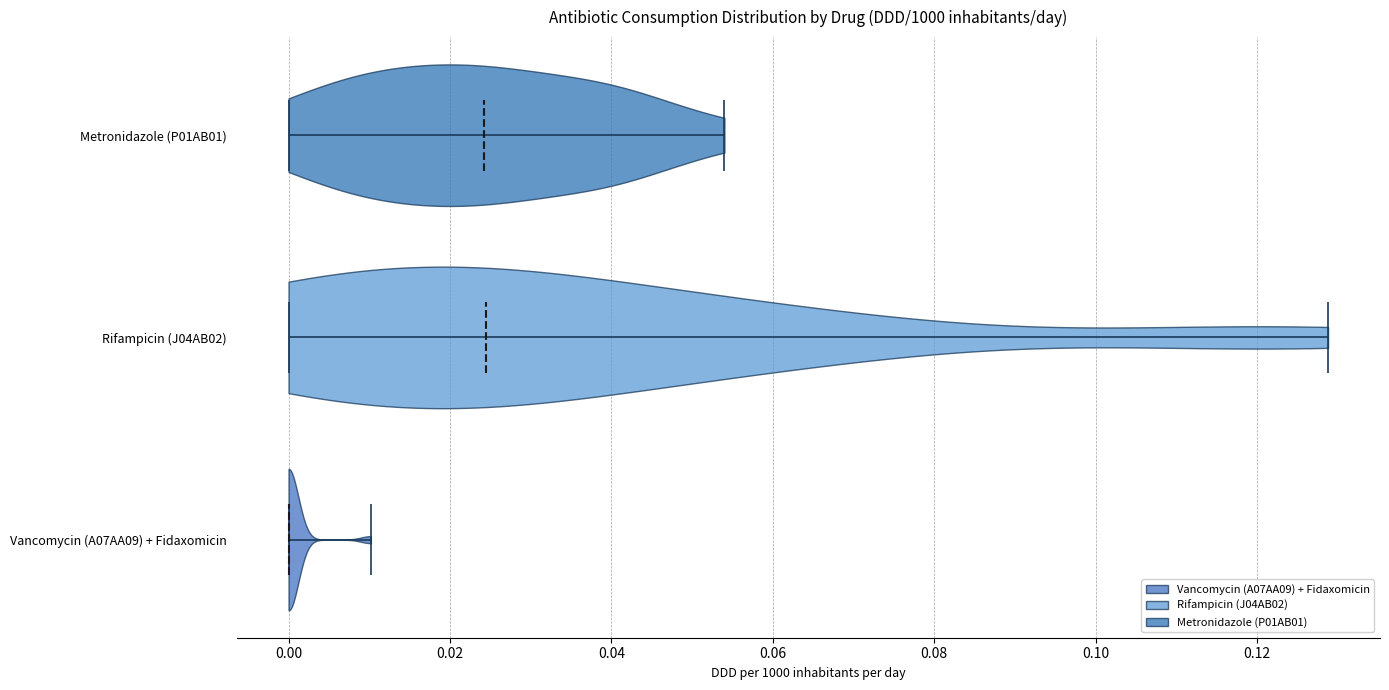

Where does the median line of the violin for Vancomycin (A07AA09) + Fidaxomicin sit on the x-axis? The values are not printed on the chart, so give them approximately, as read against the axis.

0.000